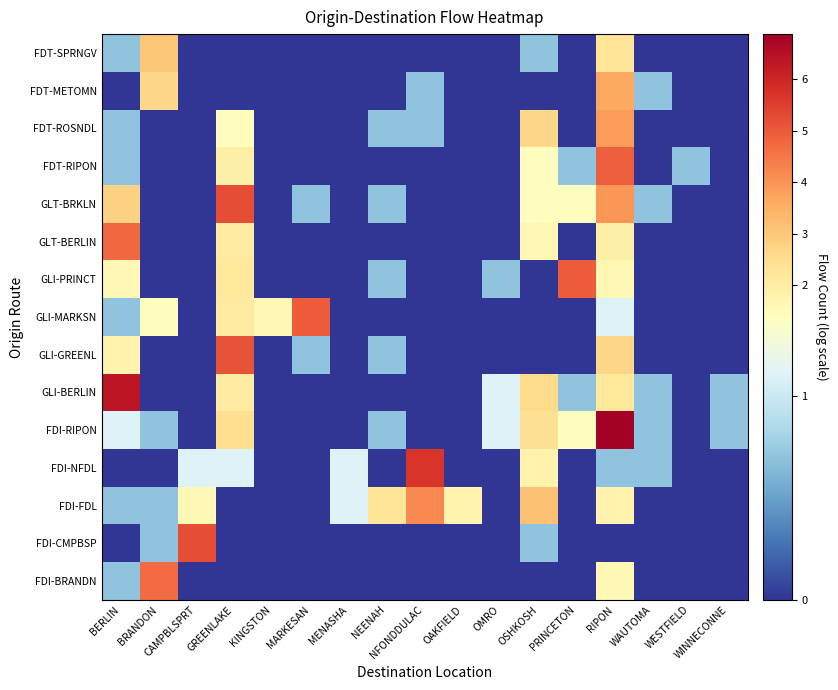

At which category is the sum across all series the highest?

RIPON